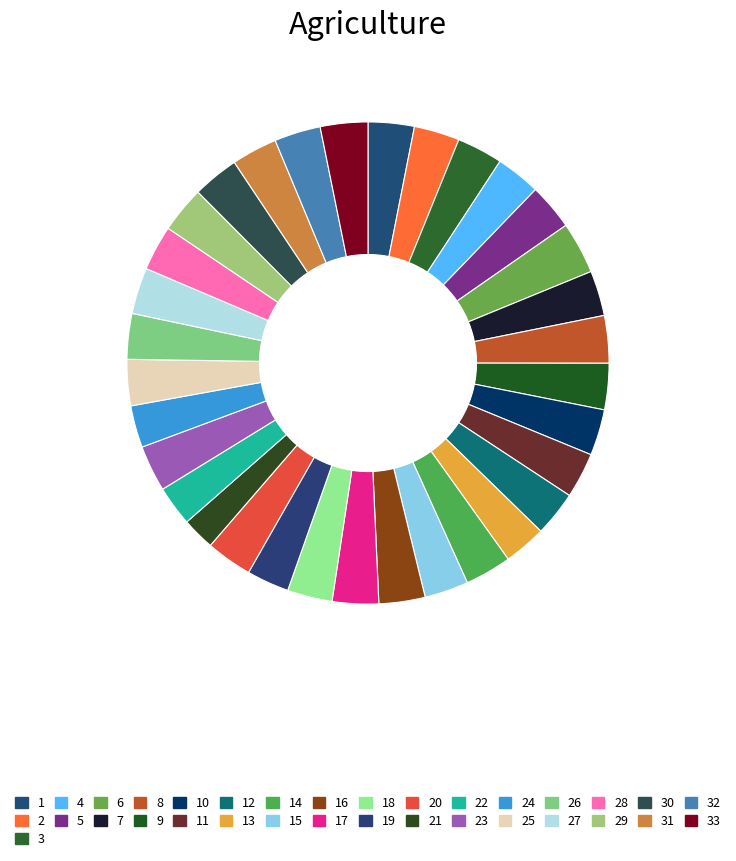

How many segments does this pie chart have?

33